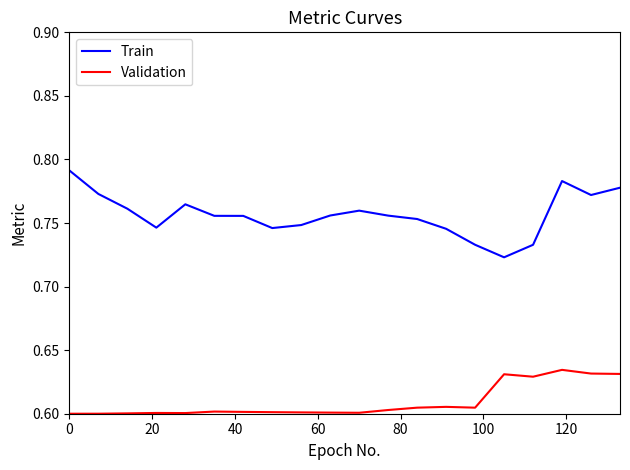

In Train, how many points are higher than both neighbors (excluding endpoints)?

3